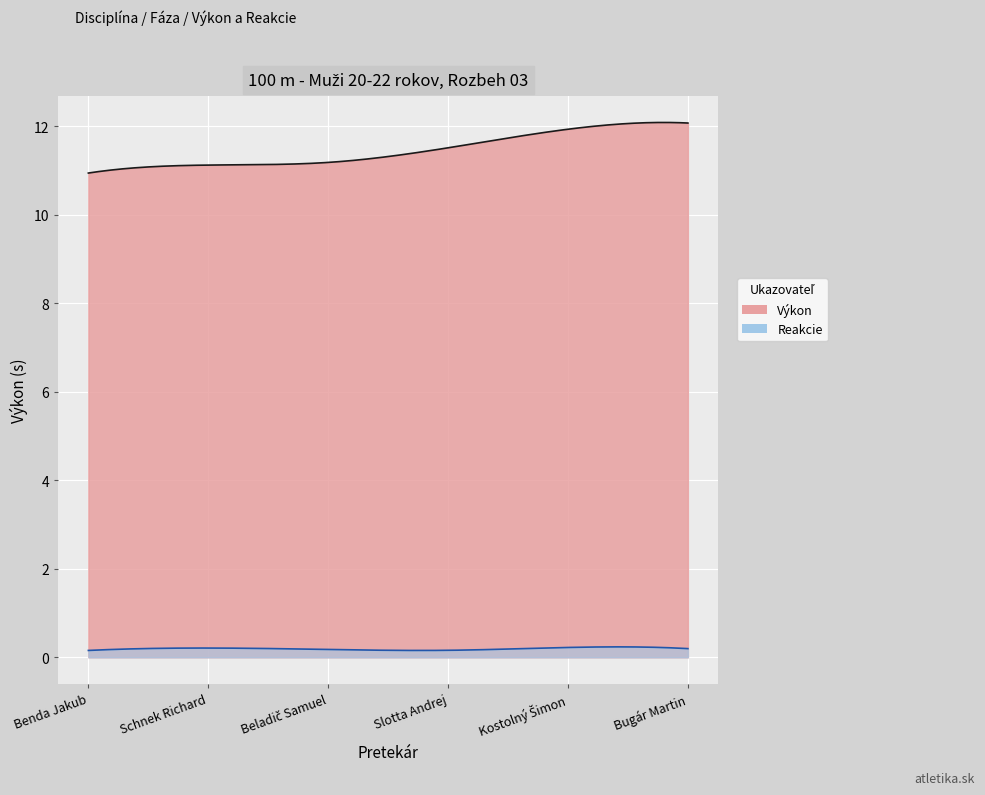

What is the sum of the Reakcie values at Slotta Andrej and Bugár Martin?

0.4